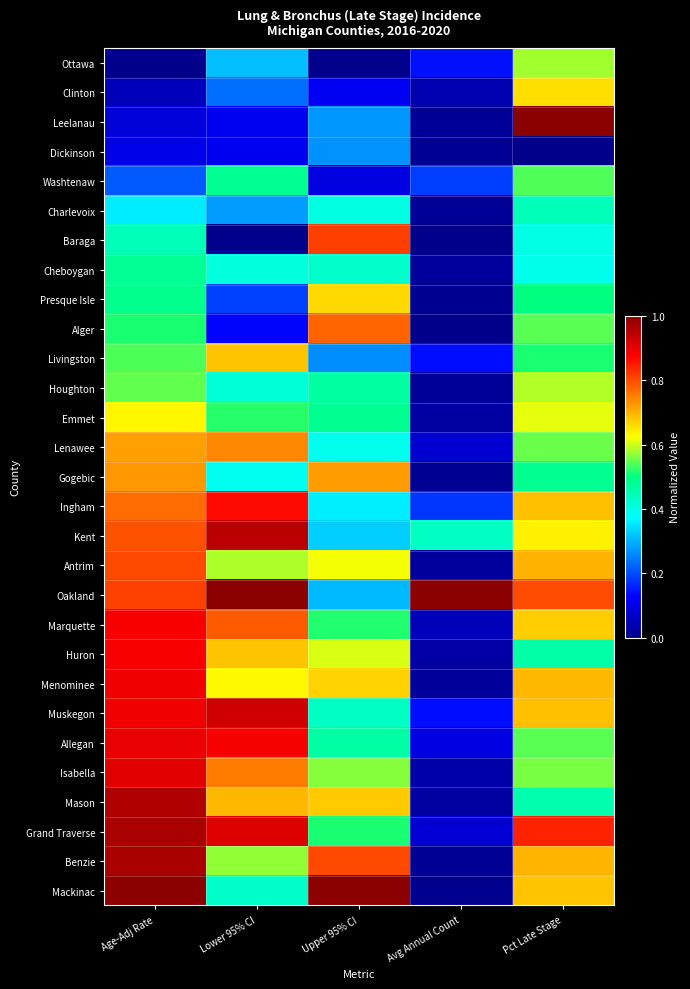

Reading left to right, list all the values displayed in this chart.

Ottawa: Age-Adj Rate=0.0	Lower 95% CI=0.3	Upper 95% CI=0.0	Avg Annual Count=0.1	Pct Late Stage=0.6
Clinton: Age-Adj Rate=0.1	Lower 95% CI=0.2	Upper 95% CI=0.1	Avg Annual Count=0.0	Pct Late Stage=0.7
Leelanau: Age-Adj Rate=0.1	Lower 95% CI=0.1	Upper 95% CI=0.3	Avg Annual Count=0.0	Pct Late Stage=1.0
Dickinson: Age-Adj Rate=0.1	Lower 95% CI=0.1	Upper 95% CI=0.3	Avg Annual Count=0.0	Pct Late Stage=0.0
Washtenaw: Age-Adj Rate=0.2	Lower 95% CI=0.5	Upper 95% CI=0.1	Avg Annual Count=0.2	Pct Late Stage=0.5
Charlevoix: Age-Adj Rate=0.4	Lower 95% CI=0.3	Upper 95% CI=0.4	Avg Annual Count=0.0	Pct Late Stage=0.4
Baraga: Age-Adj Rate=0.4	Lower 95% CI=0.0	Upper 95% CI=0.8	Avg Annual Count=0.0	Pct Late Stage=0.4
Cheboygan: Age-Adj Rate=0.5	Lower 95% CI=0.4	Upper 95% CI=0.4	Avg Annual Count=0.0	Pct Late Stage=0.4
Presque Isle: Age-Adj Rate=0.5	Lower 95% CI=0.2	Upper 95% CI=0.7	Avg Annual Count=0.0	Pct Late Stage=0.5
Alger: Age-Adj Rate=0.5	Lower 95% CI=0.1	Upper 95% CI=0.8	Avg Annual Count=0.0	Pct Late Stage=0.5
Livingston: Age-Adj Rate=0.5	Lower 95% CI=0.7	Upper 95% CI=0.3	Avg Annual Count=0.1	Pct Late Stage=0.5
Houghton: Age-Adj Rate=0.5	Lower 95% CI=0.4	Upper 95% CI=0.5	Avg Annual Count=0.0	Pct Late Stage=0.6
Emmet: Age-Adj Rate=0.6	Lower 95% CI=0.5	Upper 95% CI=0.5	Avg Annual Count=0.0	Pct Late Stage=0.6
Lenawee: Age-Adj Rate=0.7	Lower 95% CI=0.7	Upper 95% CI=0.4	Avg Annual Count=0.1	Pct Late Stage=0.6
Gogebic: Age-Adj Rate=0.7	Lower 95% CI=0.4	Upper 95% CI=0.7	Avg Annual Count=0.0	Pct Late Stage=0.5
Ingham: Age-Adj Rate=0.8	Lower 95% CI=0.9	Upper 95% CI=0.4	Avg Annual Count=0.2	Pct Late Stage=0.7
Kent: Age-Adj Rate=0.8	Lower 95% CI=0.9	Upper 95% CI=0.3	Avg Annual Count=0.4	Pct Late Stage=0.6
Antrim: Age-Adj Rate=0.8	Lower 95% CI=0.6	Upper 95% CI=0.6	Avg Annual Count=0.0	Pct Late Stage=0.7
Oakland: Age-Adj Rate=0.8	Lower 95% CI=1.0	Upper 95% CI=0.3	Avg Annual Count=1.0	Pct Late Stage=0.8
Marquette: Age-Adj Rate=0.9	Lower 95% CI=0.8	Upper 95% CI=0.5	Avg Annual Count=0.0	Pct Late Stage=0.7
Huron: Age-Adj Rate=0.9	Lower 95% CI=0.7	Upper 95% CI=0.6	Avg Annual Count=0.0	Pct Late Stage=0.5
Menominee: Age-Adj Rate=0.9	Lower 95% CI=0.6	Upper 95% CI=0.7	Avg Annual Count=0.0	Pct Late Stage=0.7
Muskegon: Age-Adj Rate=0.9	Lower 95% CI=0.9	Upper 95% CI=0.4	Avg Annual Count=0.1	Pct Late Stage=0.7
Allegan: Age-Adj Rate=0.9	Lower 95% CI=0.9	Upper 95% CI=0.5	Avg Annual Count=0.1	Pct Late Stage=0.5
Isabella: Age-Adj Rate=0.9	Lower 95% CI=0.8	Upper 95% CI=0.6	Avg Annual Count=0.0	Pct Late Stage=0.6
Mason: Age-Adj Rate=1.0	Lower 95% CI=0.7	Upper 95% CI=0.7	Avg Annual Count=0.0	Pct Late Stage=0.5
Grand Traverse: Age-Adj Rate=1.0	Lower 95% CI=0.9	Upper 95% CI=0.5	Avg Annual Count=0.1	Pct Late Stage=0.8
Benzie: Age-Adj Rate=1.0	Lower 95% CI=0.6	Upper 95% CI=0.8	Avg Annual Count=0.0	Pct Late Stage=0.7
Mackinac: Age-Adj Rate=1.0	Lower 95% CI=0.4	Upper 95% CI=1.0	Avg Annual Count=0.0	Pct Late Stage=0.7